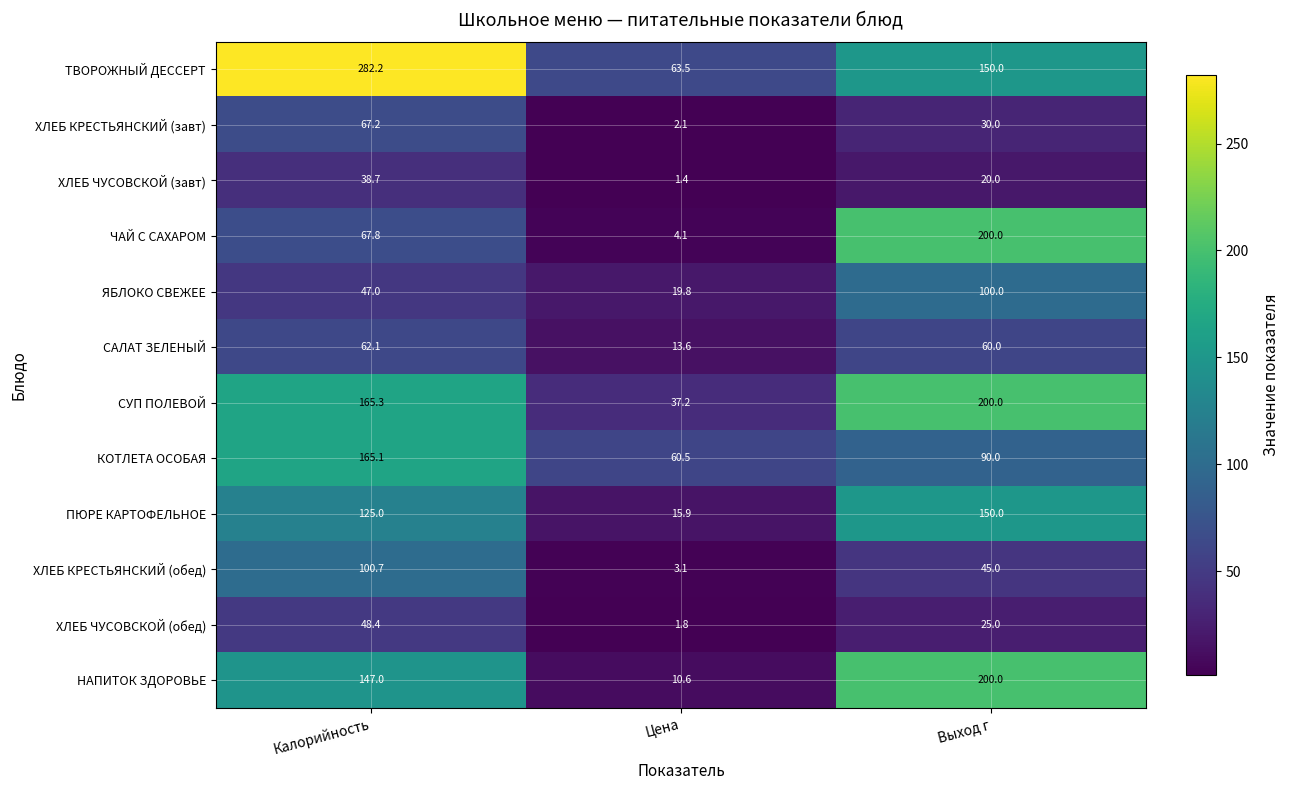

What is the spread (max minus min) of values at Выход г?

180.0